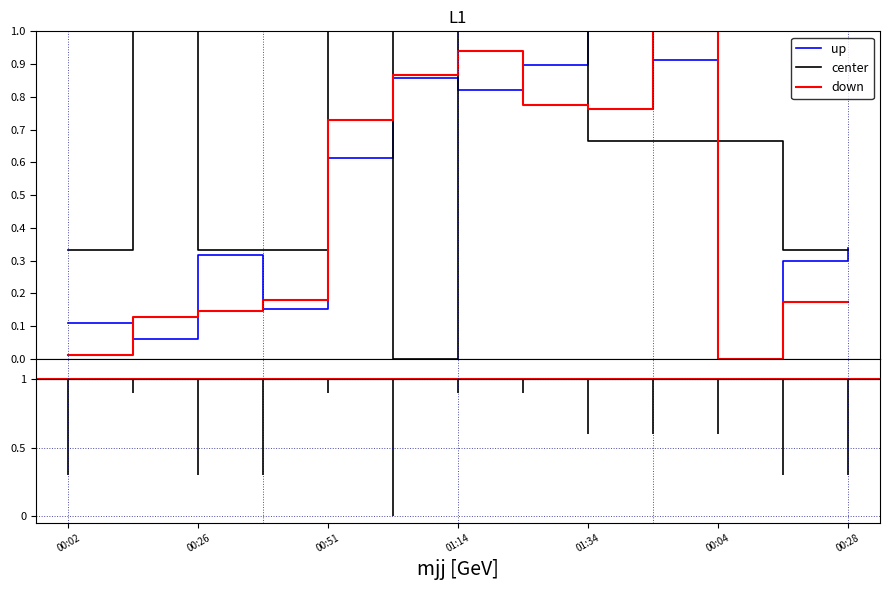

What is the highest value of the up series?

1.0